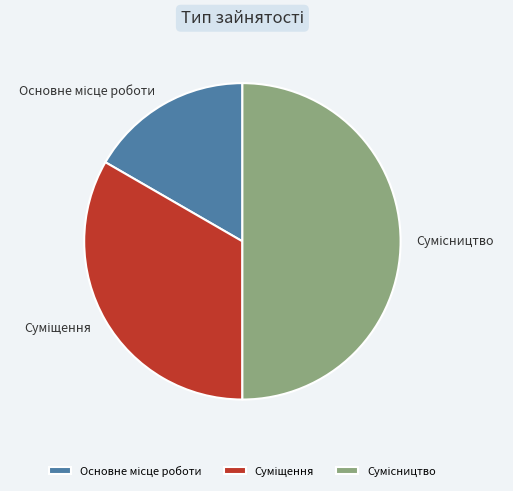

Which has a higher value, Основне місце роботи or Сумісництво?

Сумісництво